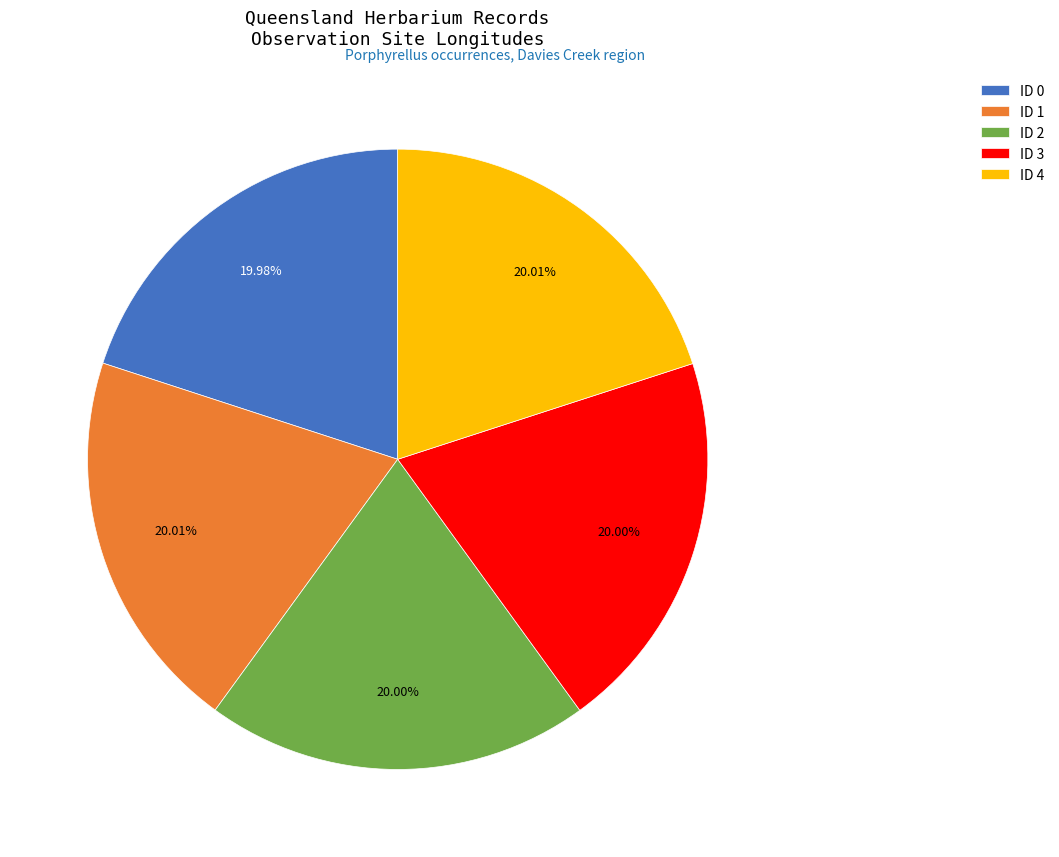

What is the ratio of the value at ID 3 to the value at ID 1?

1.0